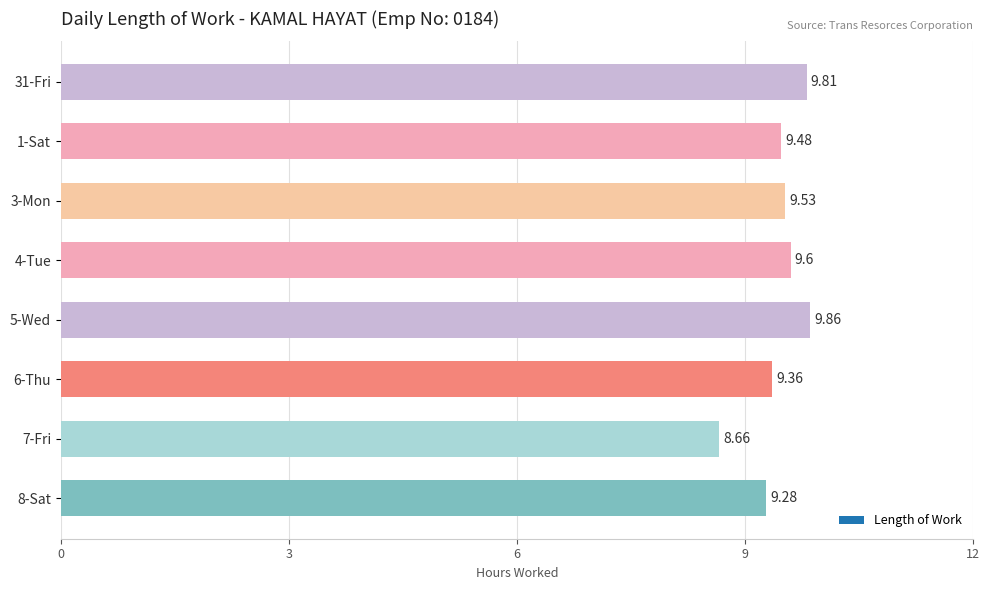

What is the difference between the values at 7-Fri and 1-Sat?

0.8